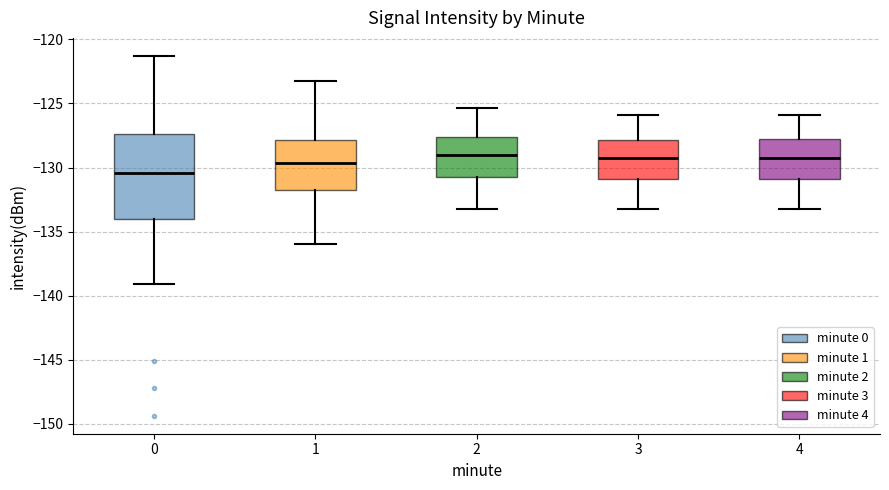

Reading left to right, transcribe this box plot: for each box, give where its median line is, the range the box spans, and where its two whiskers end, as read against the y-axis. The values are not printed on the chart, so give them approximately, as read against the axis.

0: median -130.5, box -134.0 to -127.5, whiskers -139.0 to -121.5
1: median -129.5, box -131.5 to -128.0, whiskers -136.0 to -123.5
2: median -129.0, box -131.0 to -127.5, whiskers -133.0 to -125.5
3: median -129.0, box -131.0 to -128.0, whiskers -133.0 to -126.0
4: median -129.5, box -131.0 to -128.0, whiskers -133.0 to -126.0